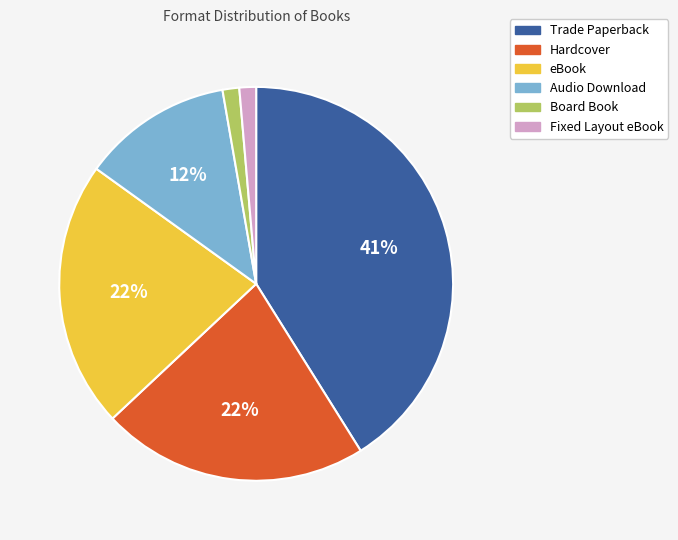

True or false: Hardcover accounts for 22% of the total.

True